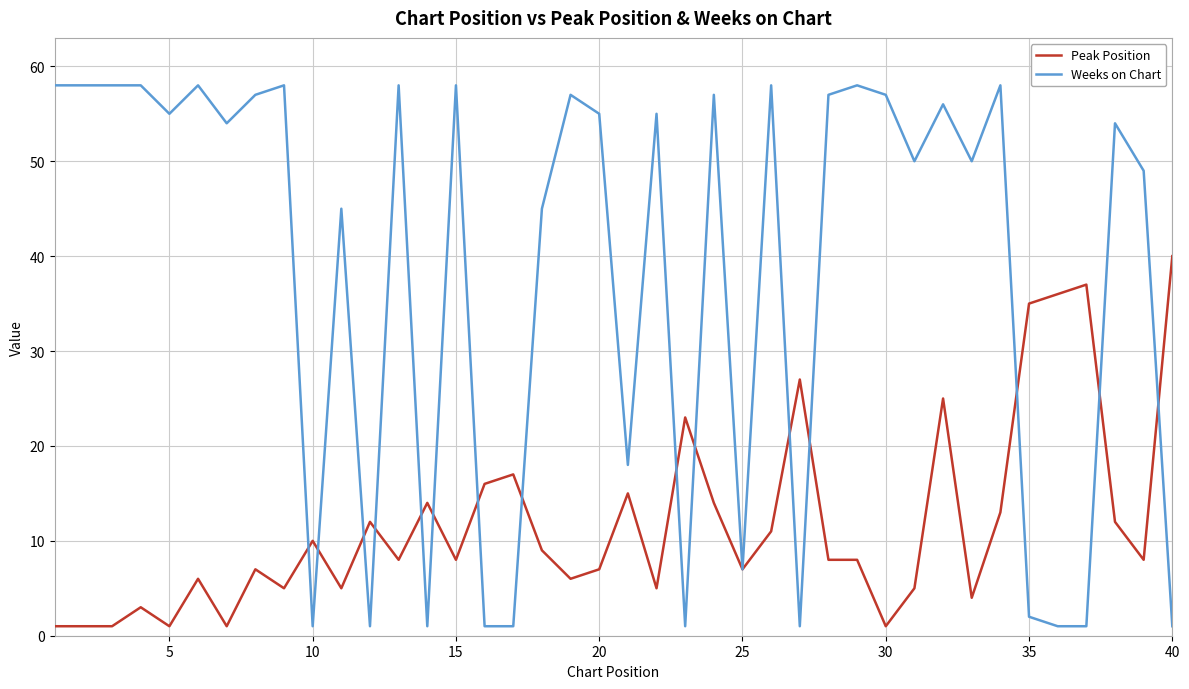

Which series has the largest total across all categories?

Weeks on Chart